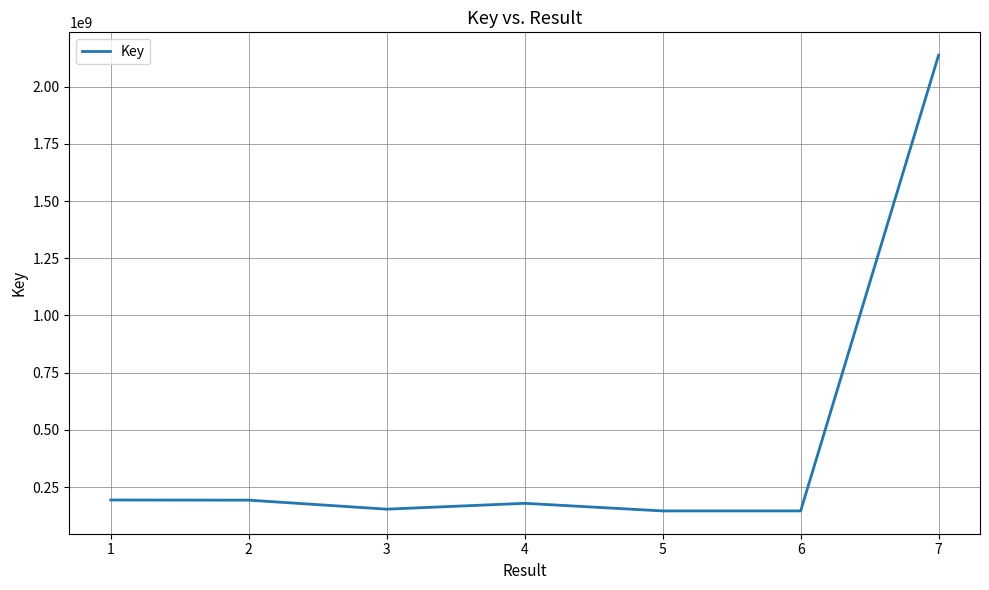

Between 3 and 7, which is larger?

7